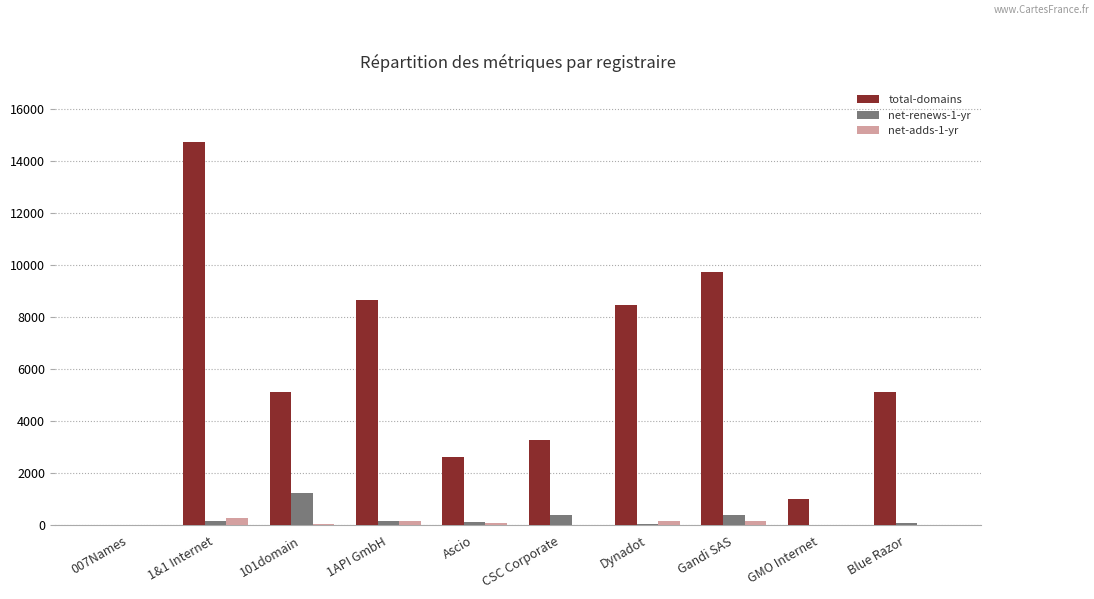

Which category has the highest value across all series?

1&1 Internet